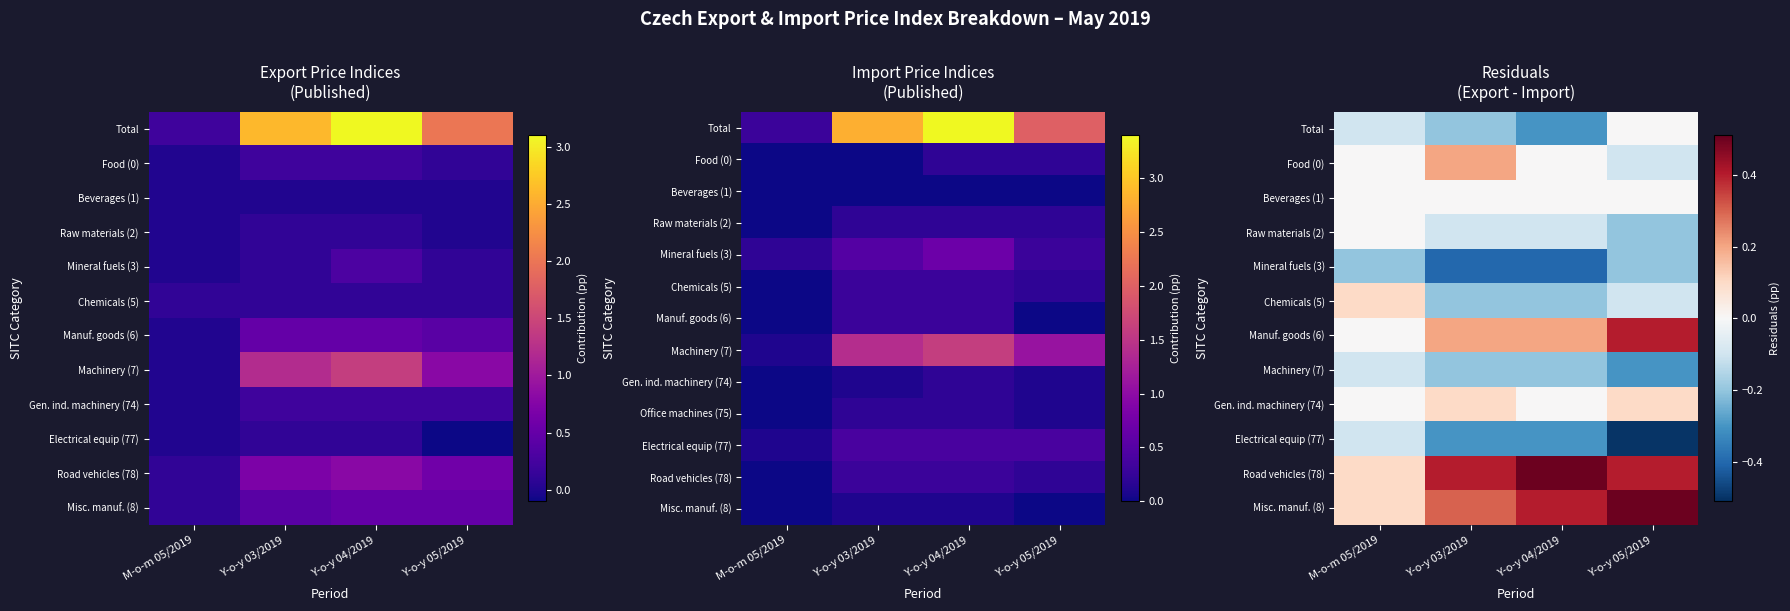

What is the total value across all series at M-o-m 05/2019?

-0.2